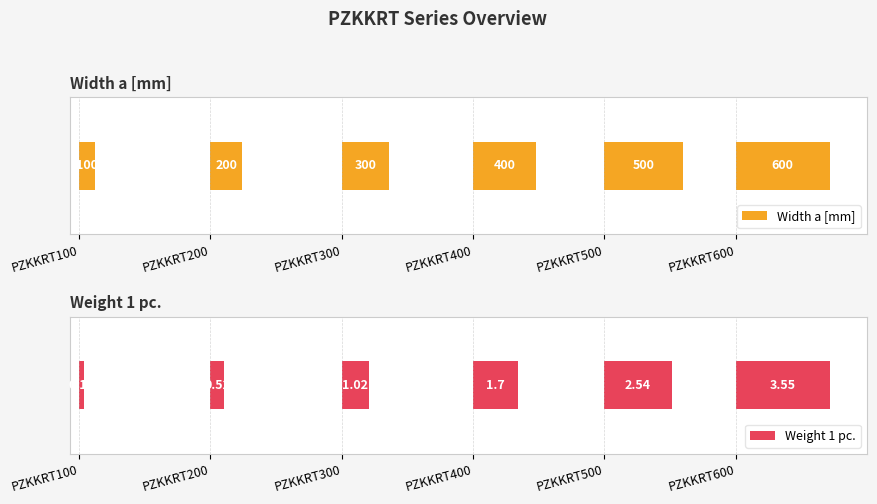

At which category is the sum across all series the highest?

PZKKRT600